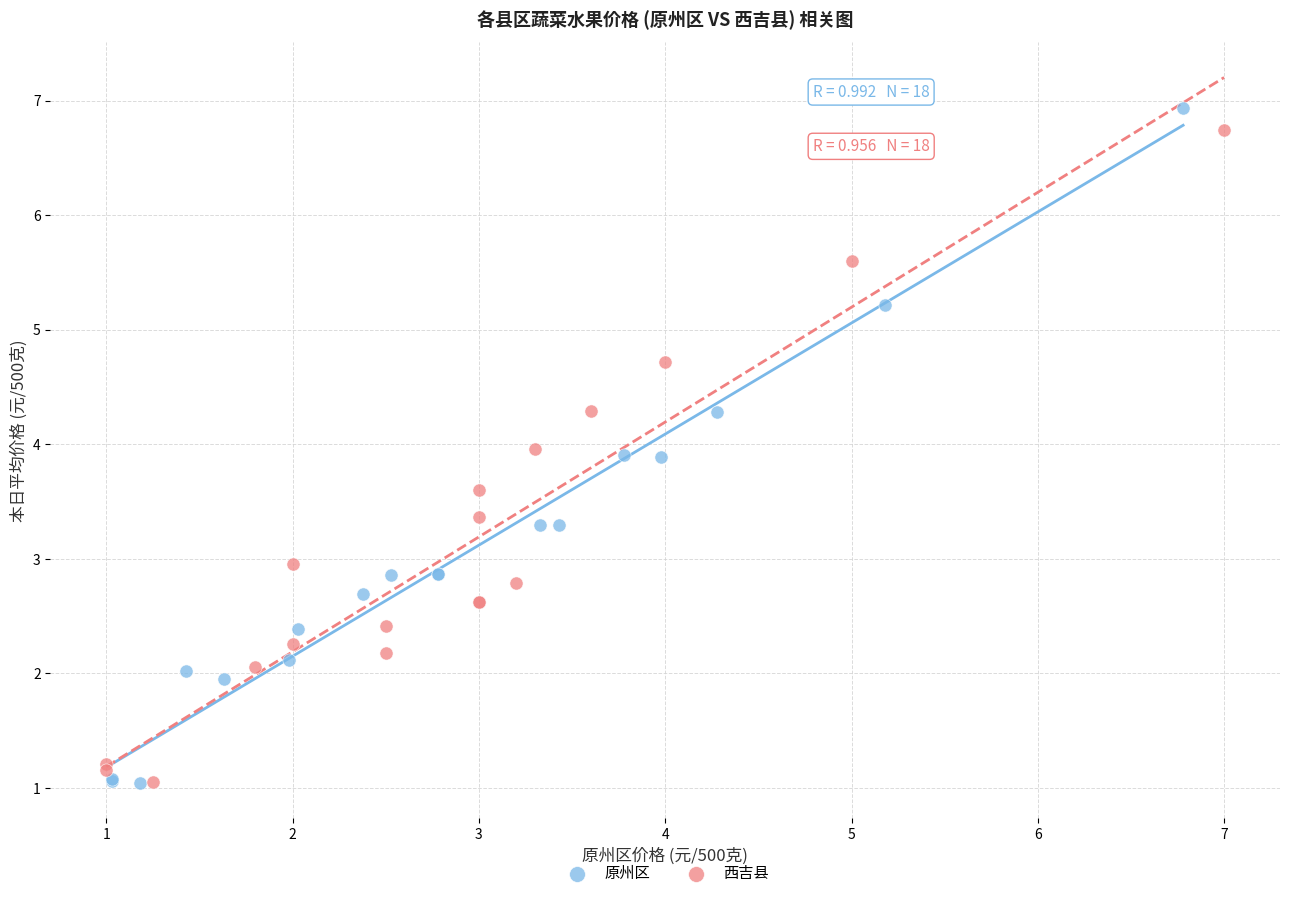

Which series reaches the maximum Y coordinate?

原州区